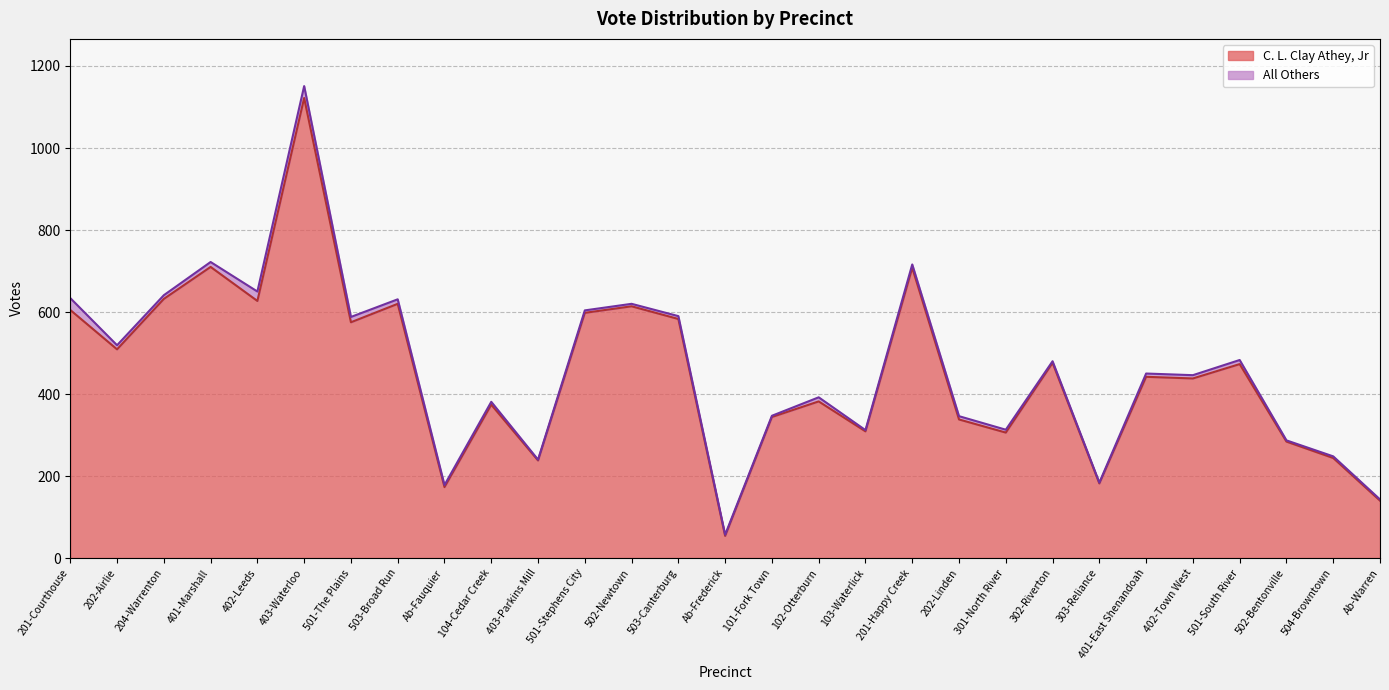

Is it true that C. L. Clay Athey, Jr equals 575 at 501-The Plains?

True